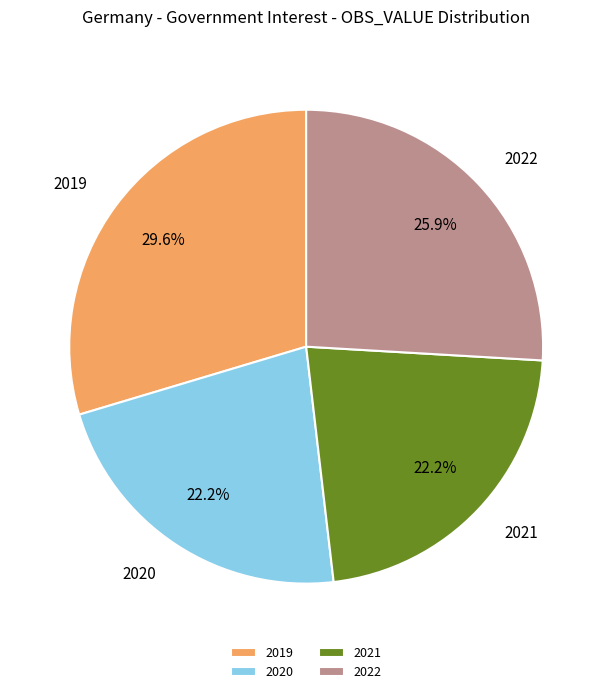

How many slices are in this pie chart?

4